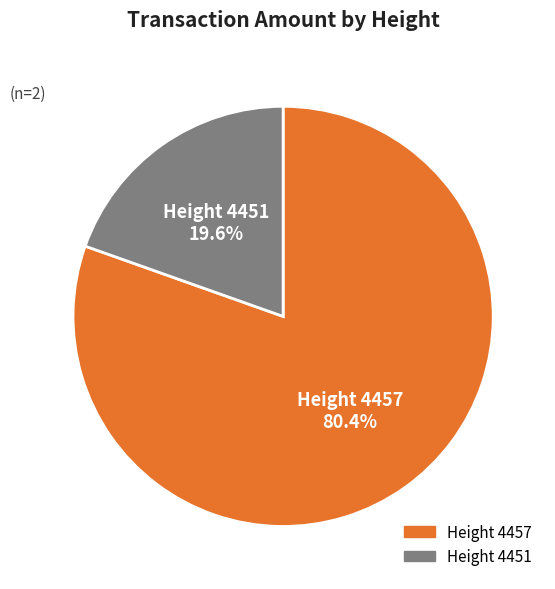

Combined, do Height 4457 and Height 4451 account for over 50%?

Yes